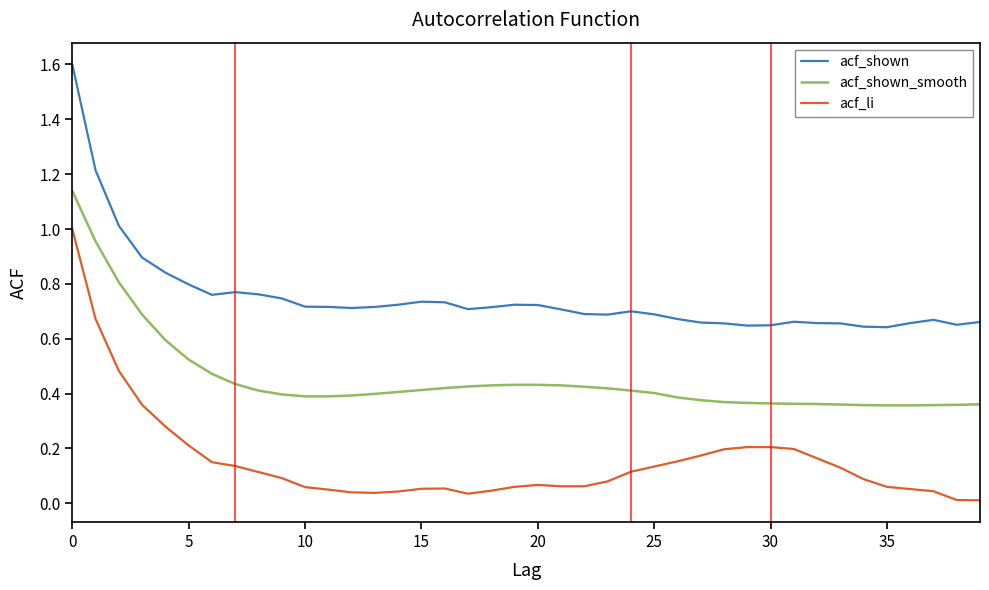

What are all the series names shown in the legend?

acf_shown, acf_shown_smooth, acf_li